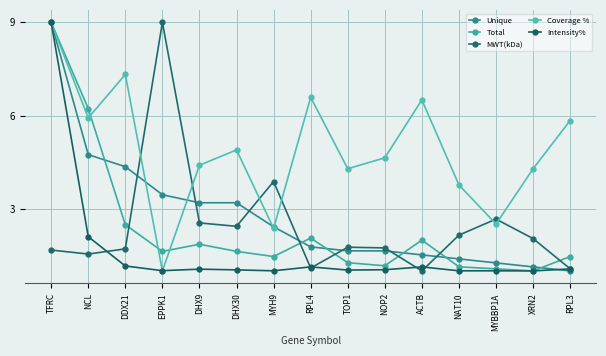

What is the minimum value shown in the chart?

1.0